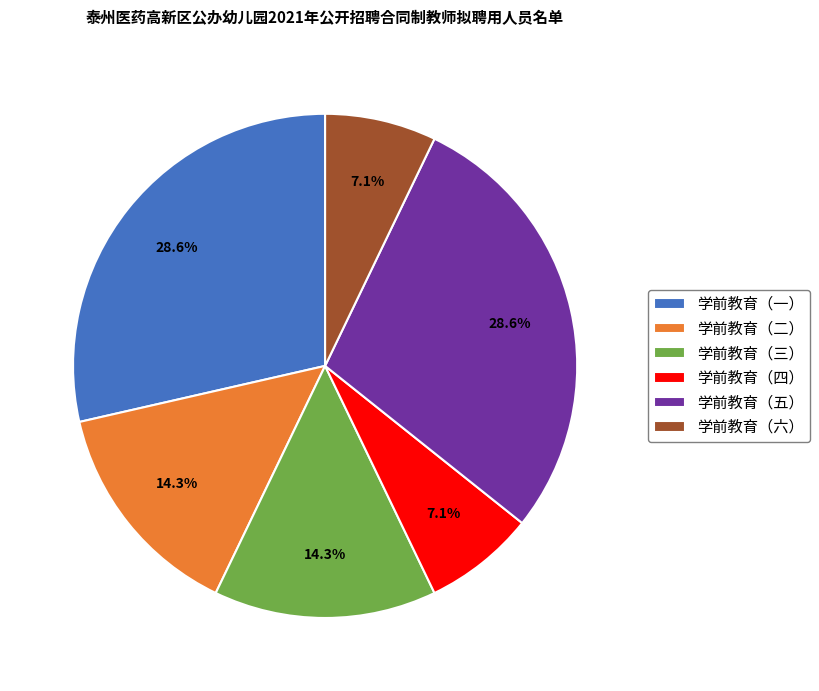

To the nearest percent, what percentage of the pie is 学前教育（五）?

29%